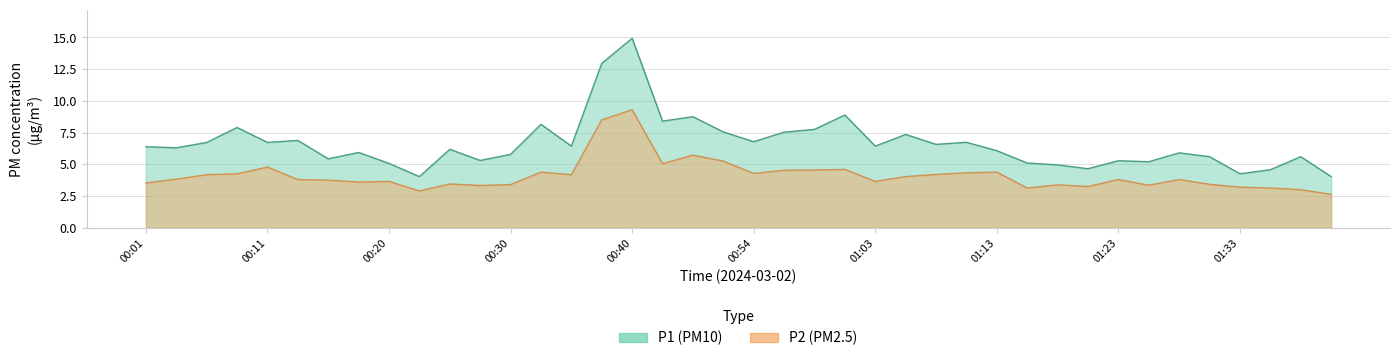

What are all the series names shown in the legend?

P1, P2